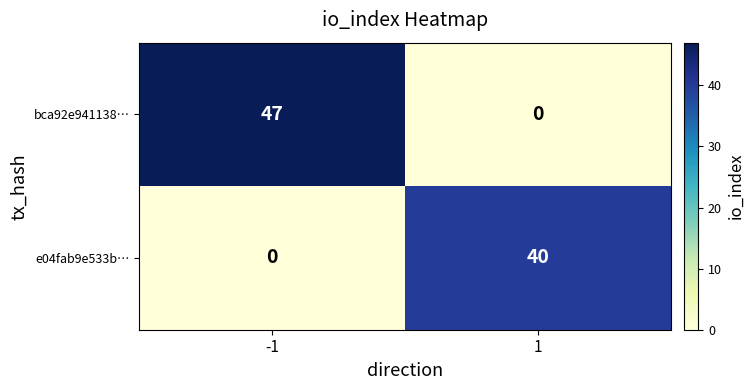

Which series has the largest total across all categories?

bca92e941138…